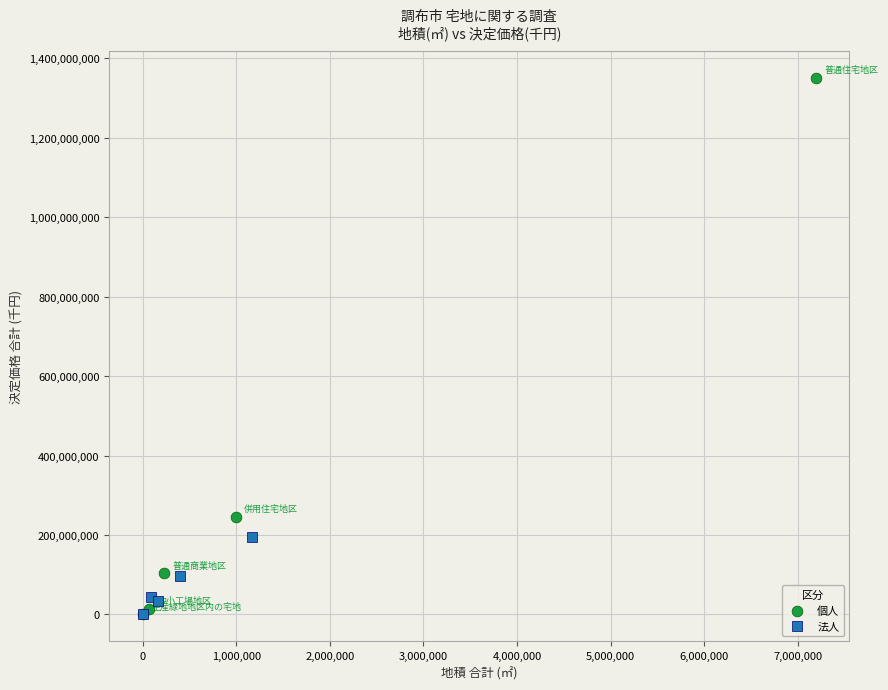

Which series contains the highest Y value?

個人